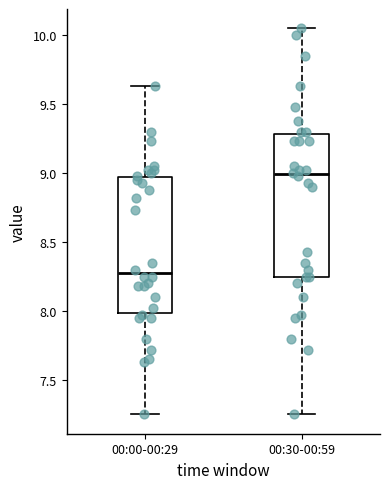

Reading left to right, transcribe this box plot: for each box, give where its median line is, the range the box spans, and where its two whiskers end, as read against the y-axis. The values are not printed on the chart, so give them approximately, as read against the axis.

00:00-00:29: median 8.30, box 8.00 to 8.95, whiskers 7.25 to 9.65
00:30-00:59: median 9.00, box 8.25 to 9.30, whiskers 7.25 to 10.05